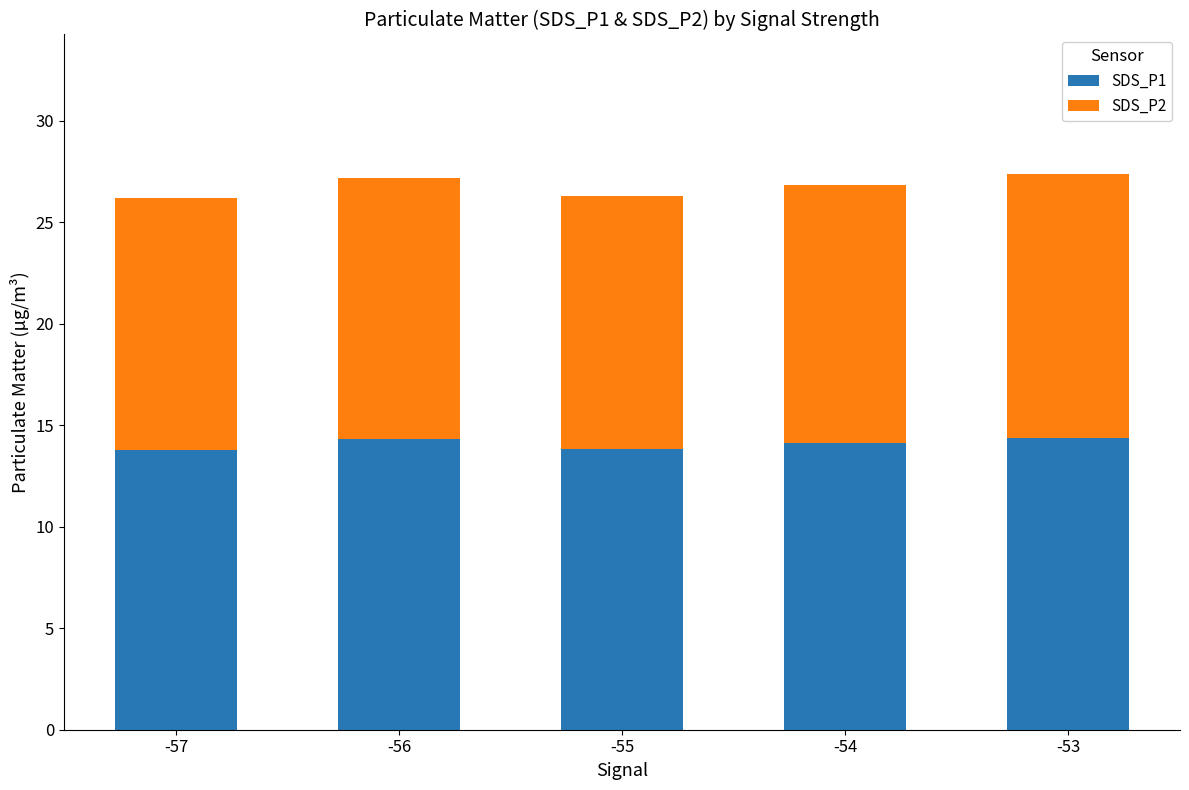

What is the total value across all series at -57?

26.2